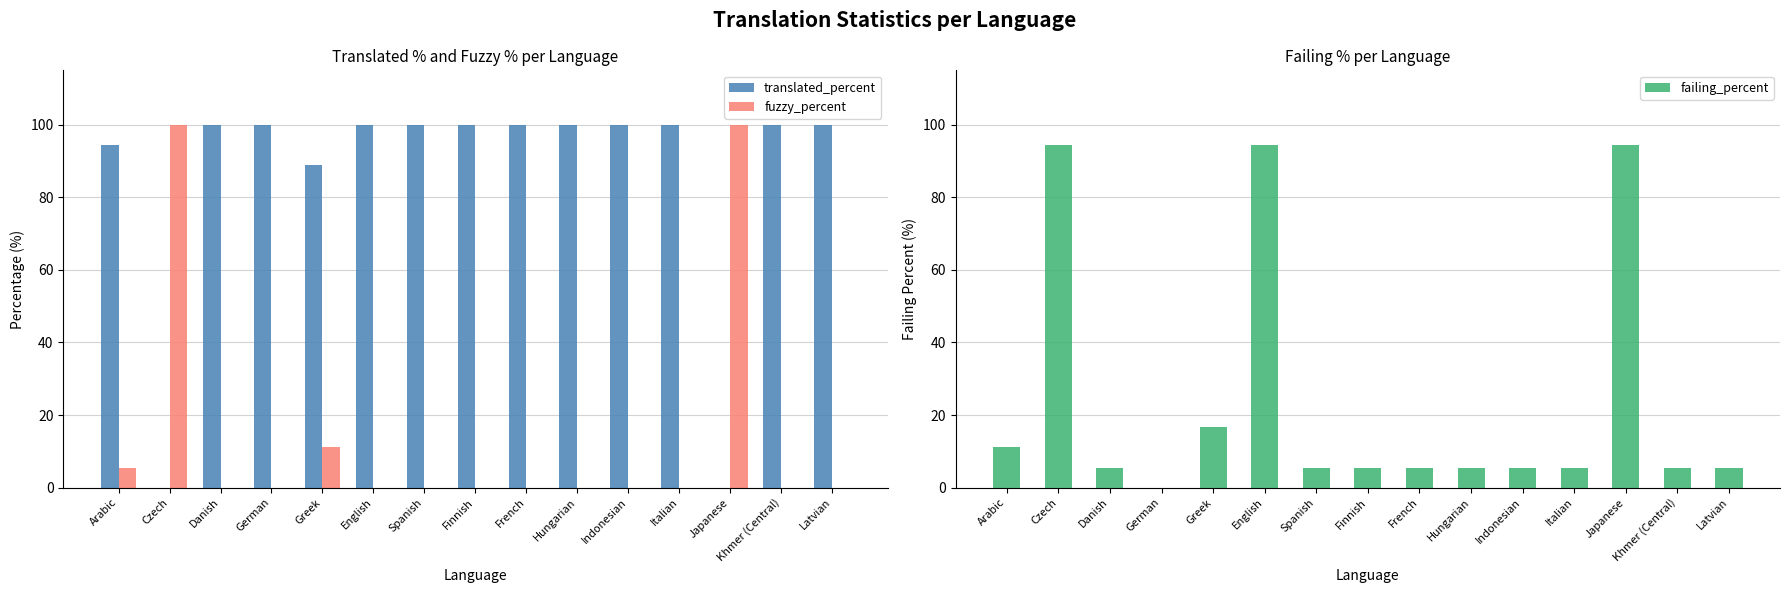

What is the spread (max minus min) of values at German?

100.0